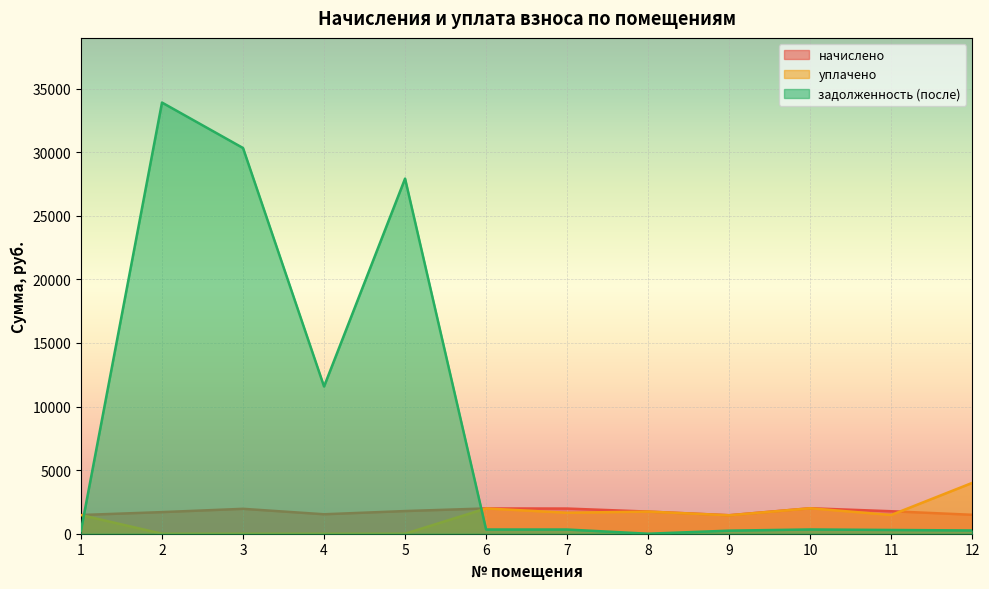

How many values in the начислено series exceed 1767?

6